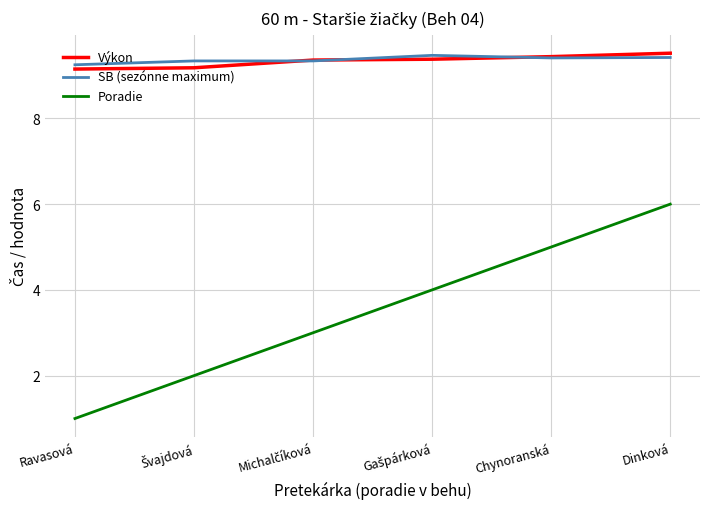

True or false: Poradie and Výkon intersect in this chart.

False